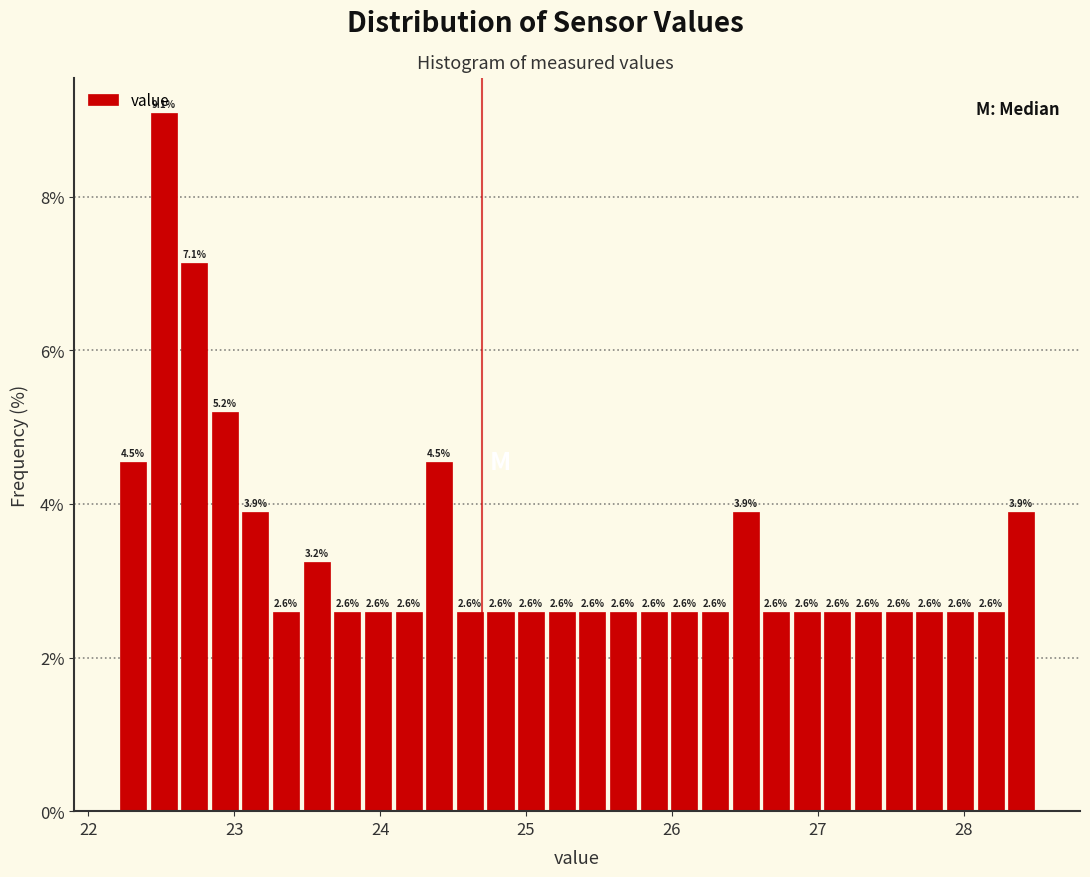

Around what value on the x-axis is the tallest bar? Give the approximate position of its centre, as read against the axis.

22.5